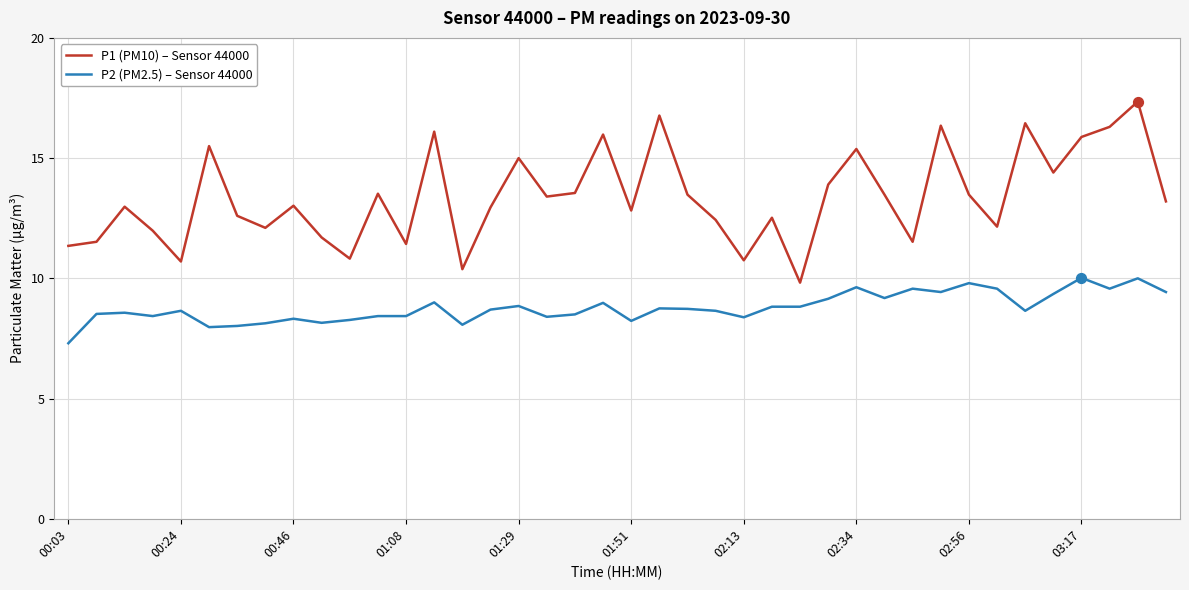

Which series has the largest total across all categories?

P1 (PM10) – Sensor 44000